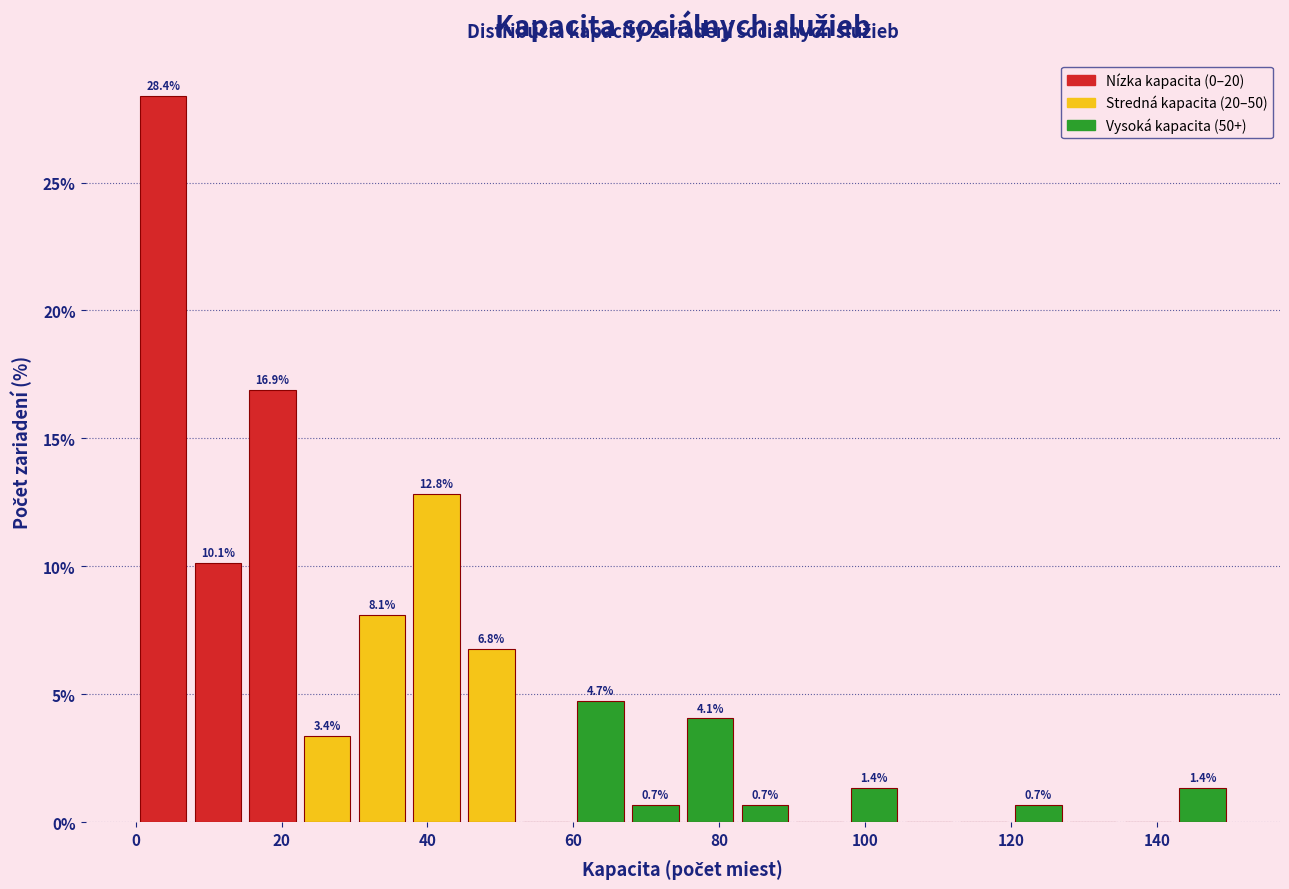

Around what value on the x-axis is the tallest bar? Give the approximate position of its centre, as read against the axis.

4